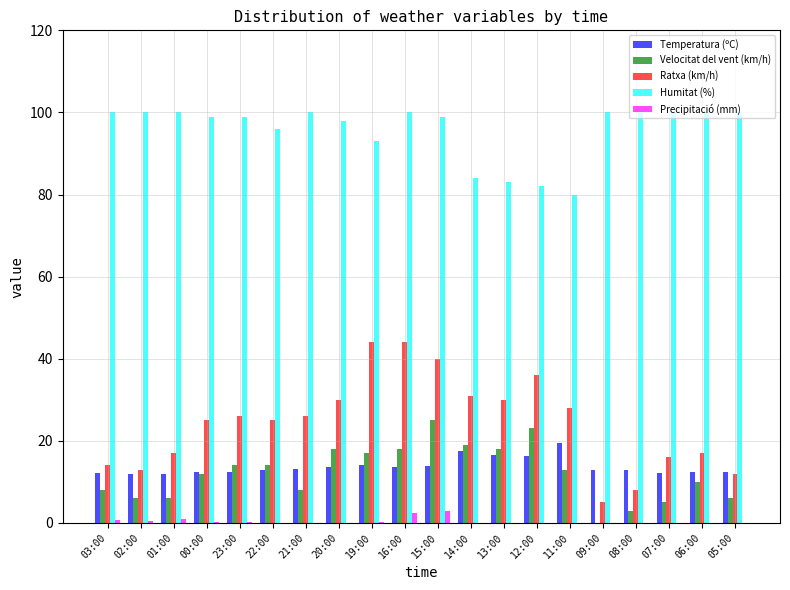

How many categories are shown in the chart?

20